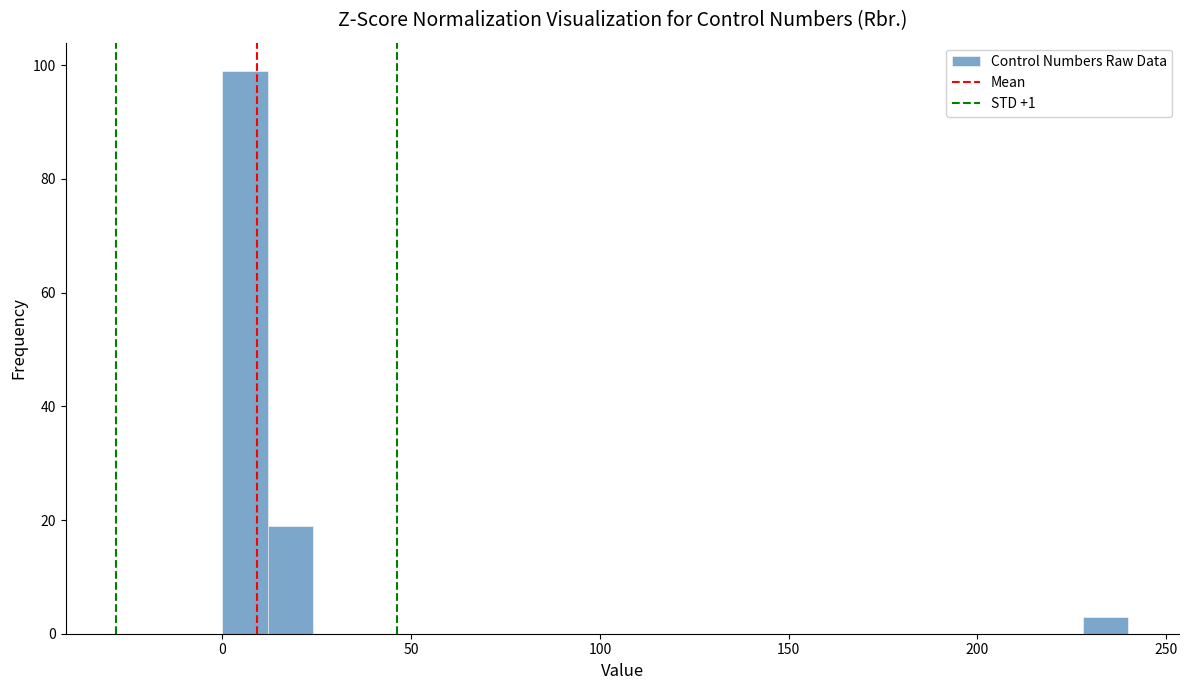

Around what value on the x-axis is the tallest bar? Give the approximate position of its centre, as read against the axis.

5